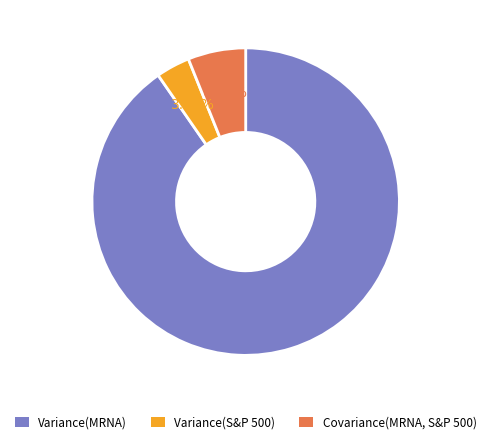

To the nearest percent, what is the difference between the largest and smallest slice percentages?

87%